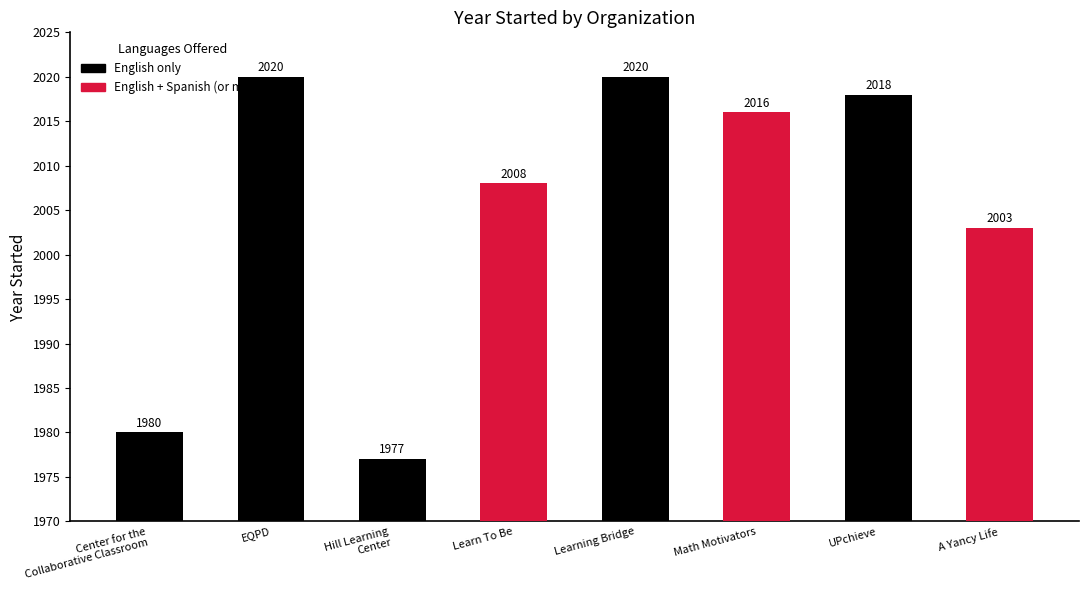

Rank the categories by value from lowest to highest.

Hill Learning
Center, Center for the
Collaborative Classroom, A Yancy Life, Learn To Be, Math Motivators, UPchieve, EQPD, Learning Bridge